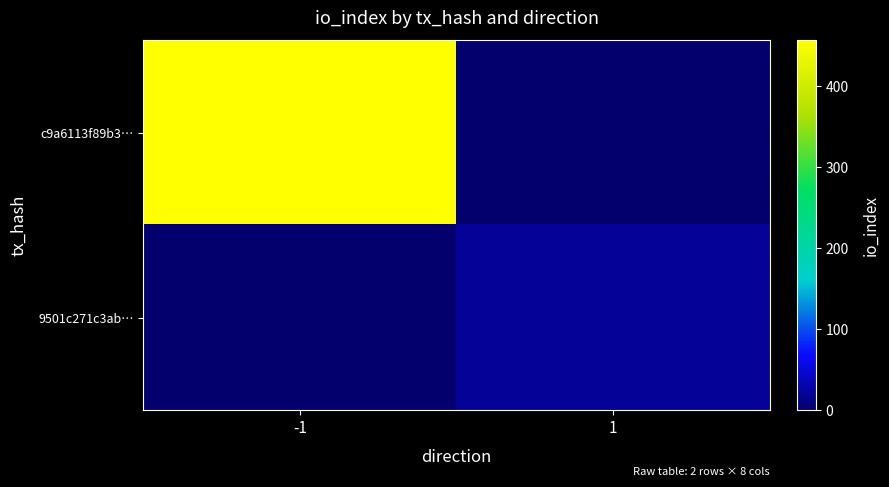

Reading left to right, list all the values displayed in this chart.

c9a6113f89b3…: -1=456	1=0
9501c271c3ab…: -1=0	1=20